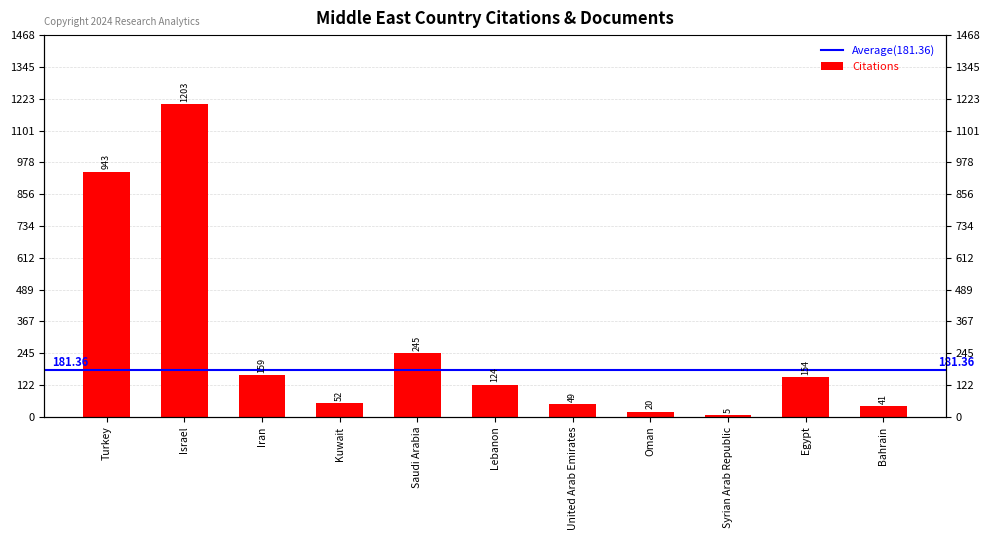

What is the change in value from Turkey to Bahrain?

-902